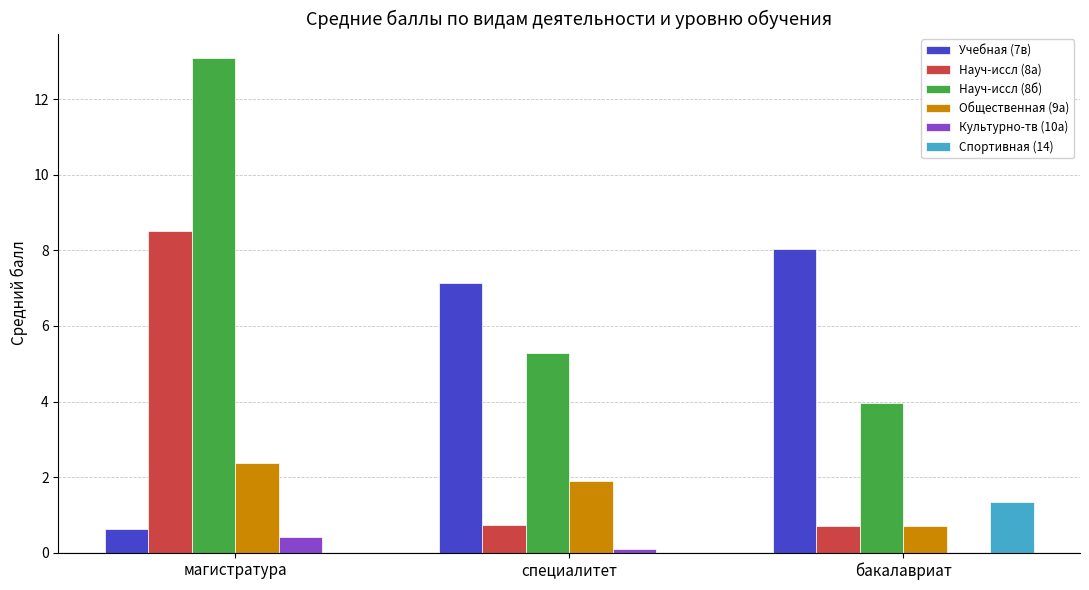

At which label does Науч-иссл (8б) reach its peak?

магистратура